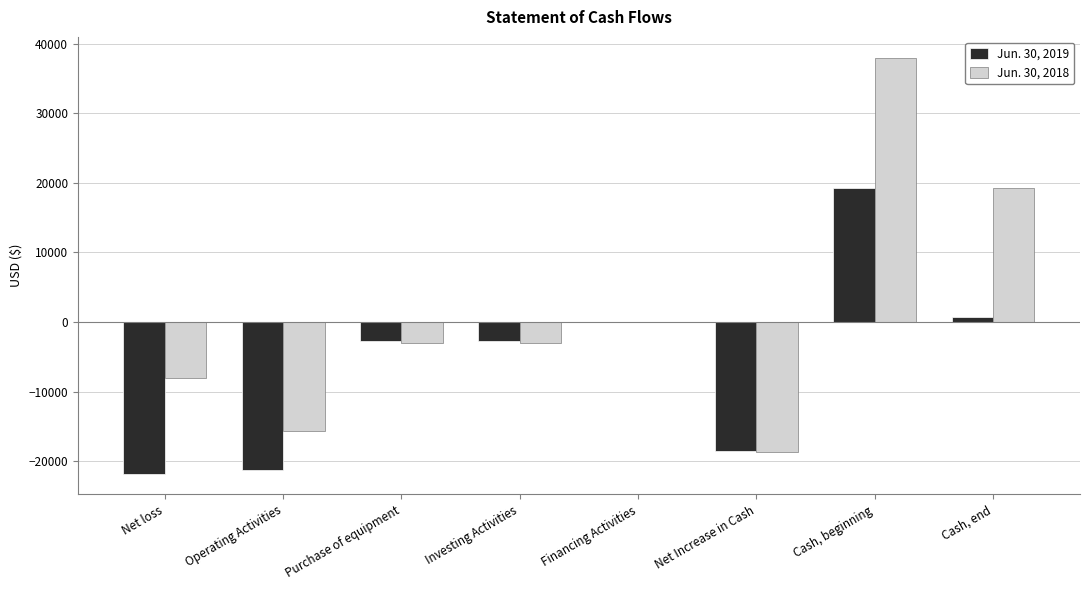

What is the sum of the Jun. 30, 2019 values at Financing Activities and Cash, beginning?

19328